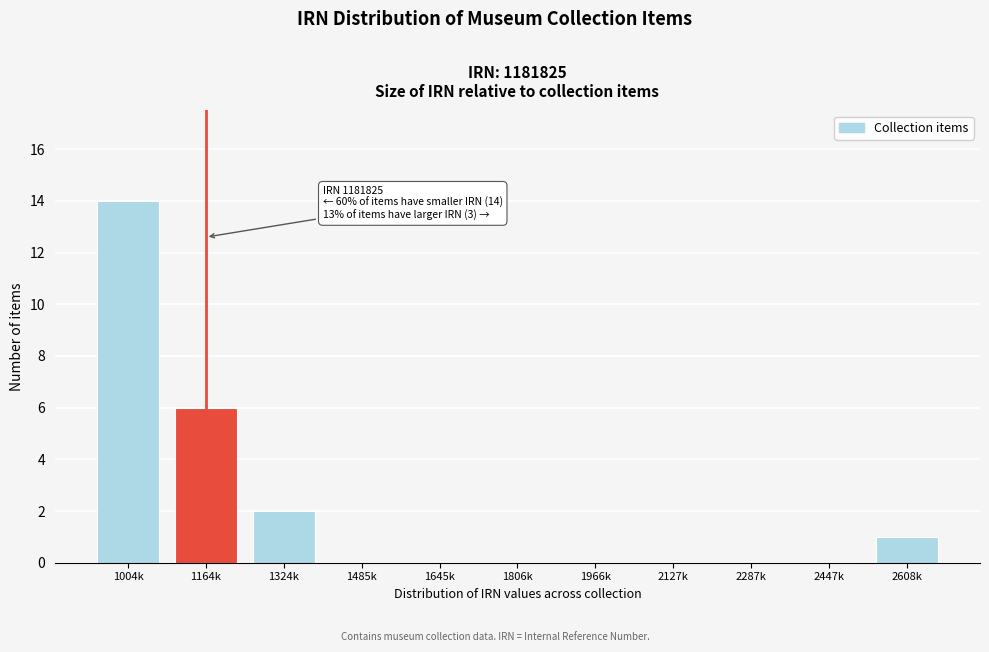

Reading left to right, what are all the values shown in this chart?

1004k=14	1164k=6	1324k=2	1485k=0	1645k=0	1806k=0	1966k=0	2127k=0	2287k=0	2447k=0	2608k=1